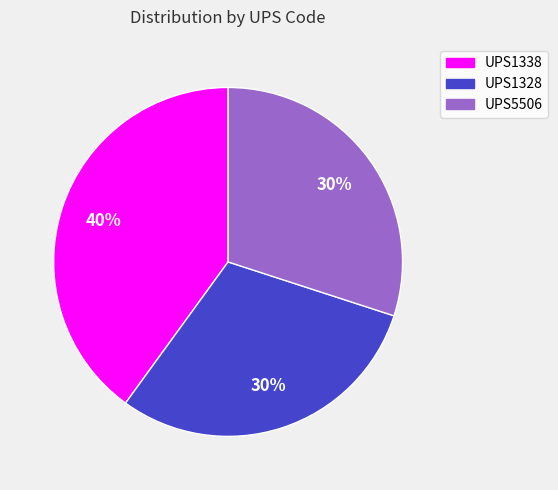

Combined, do UPS5506 and UPS1328 account for over 50%?

Yes